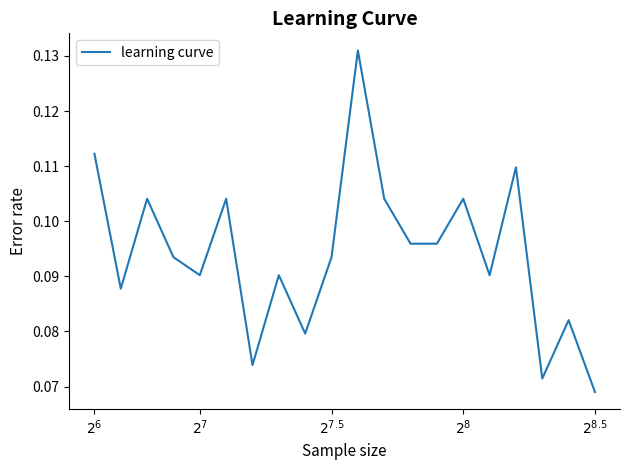

What is the difference between the maximum and minimum values?

0.1